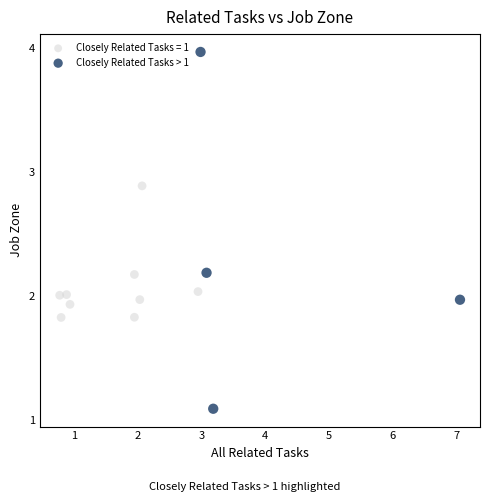

Which series reaches the minimum Y coordinate?

Closely Related Tasks > 1